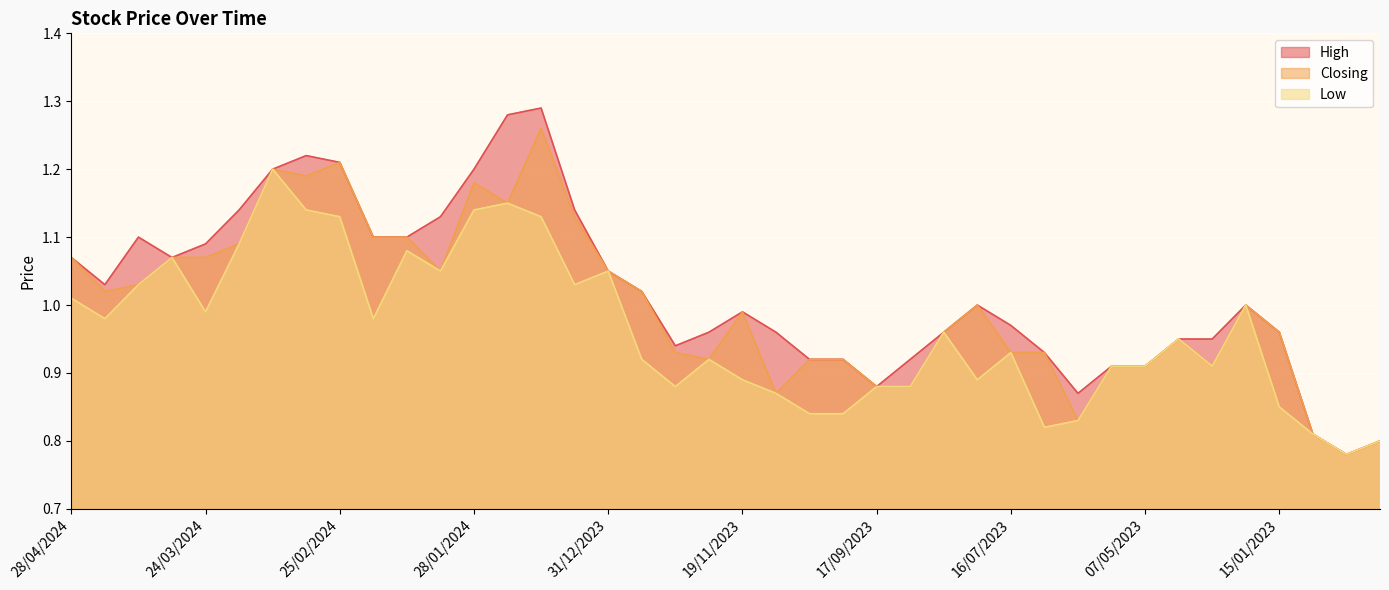

Rank the series at 28/04/2024 from highest to lowest value.

High, Closing, Low